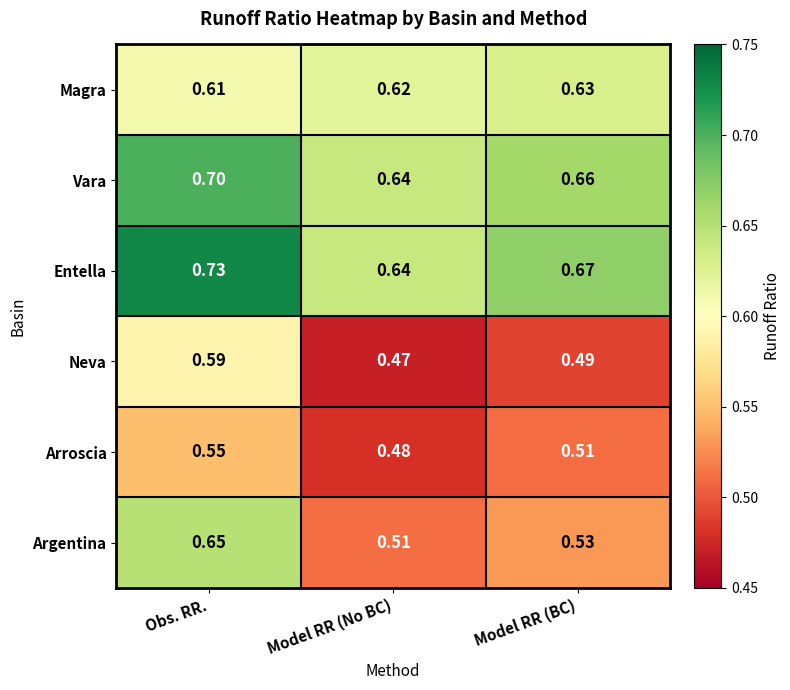

Which category has the lowest value in the Entella series?

Model RR (No BC)